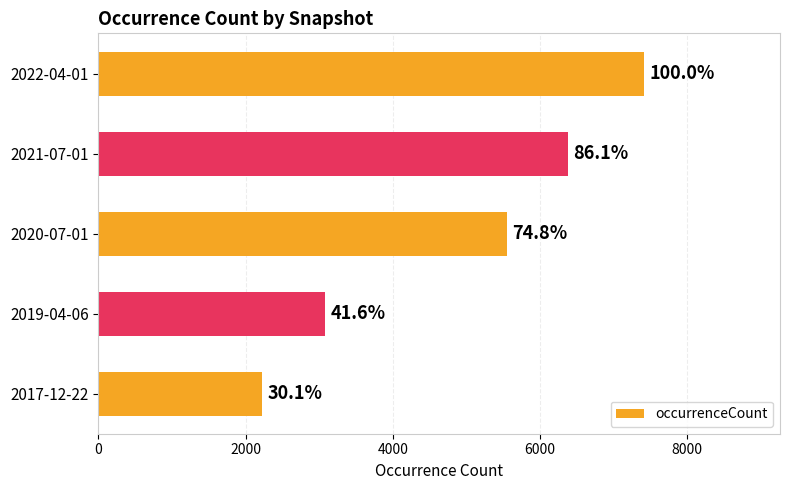

Are the bars grouped side by side (vs. stacked)?

No